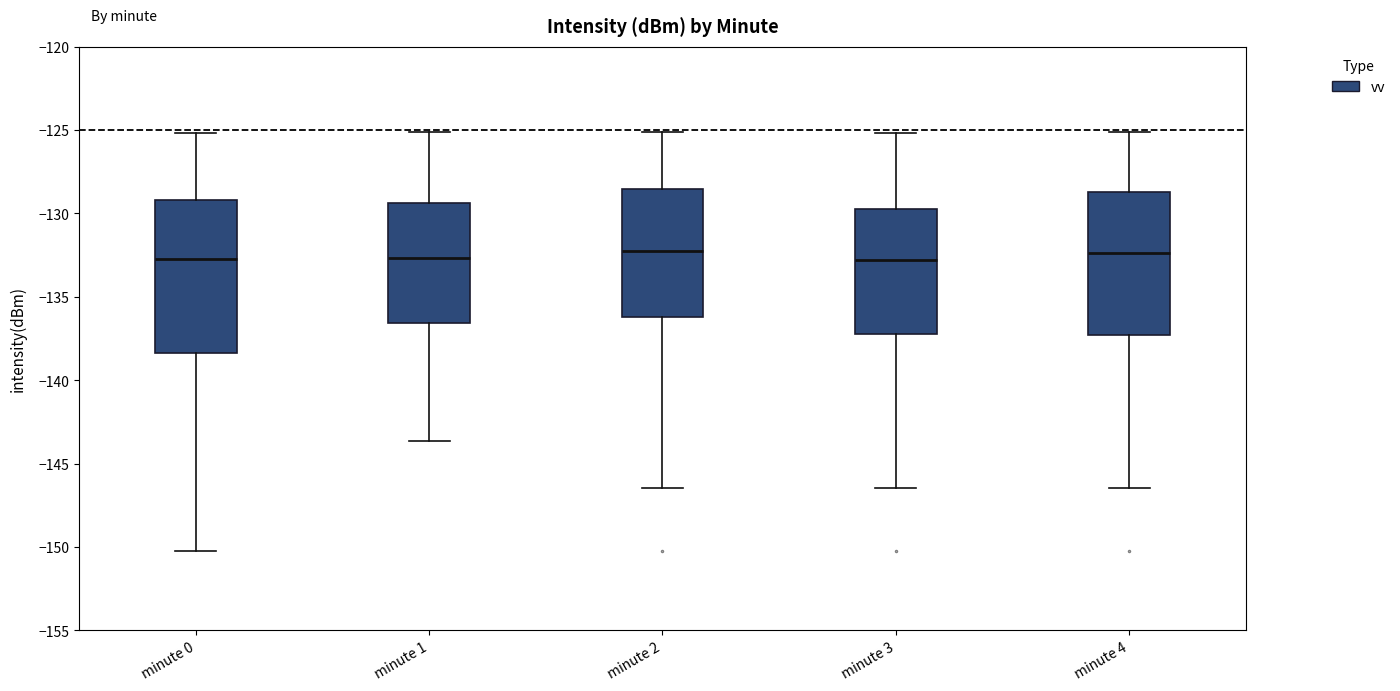

Reading left to right, read every box against the y-axis: the position of its median line, the range the box covers, and the ends of its whiskers. The values are not printed on the chart, so give them approximately, as read against the axis.

minute 0: median -132.5, box -138.5 to -129.0, whiskers -150.5 to -125.0
minute 1: median -132.5, box -136.5 to -129.5, whiskers -143.5 to -125.0
minute 2: median -132.0, box -136.0 to -128.5, whiskers -146.5 to -125.0
minute 3: median -133.0, box -137.0 to -129.5, whiskers -146.5 to -125.0
minute 4: median -132.5, box -137.5 to -128.5, whiskers -146.5 to -125.0